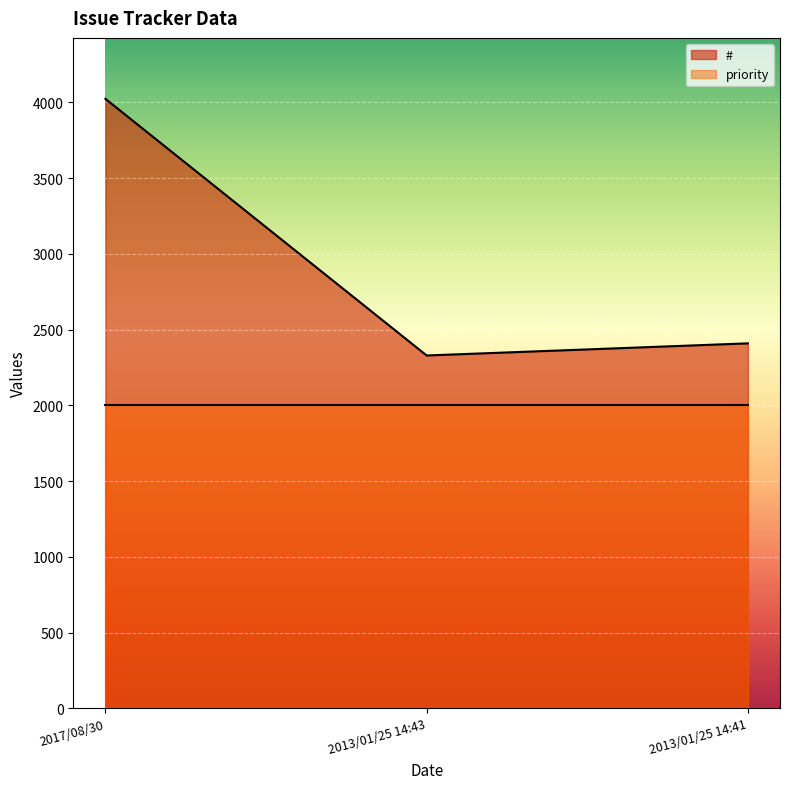

What position from the right is 2013/01/25 14:41?

1